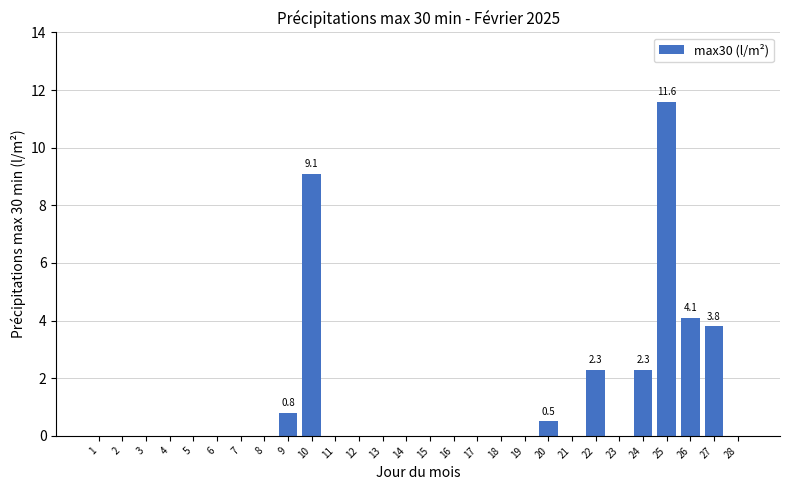

What is the sum of the values at 26 and 27?

7.9